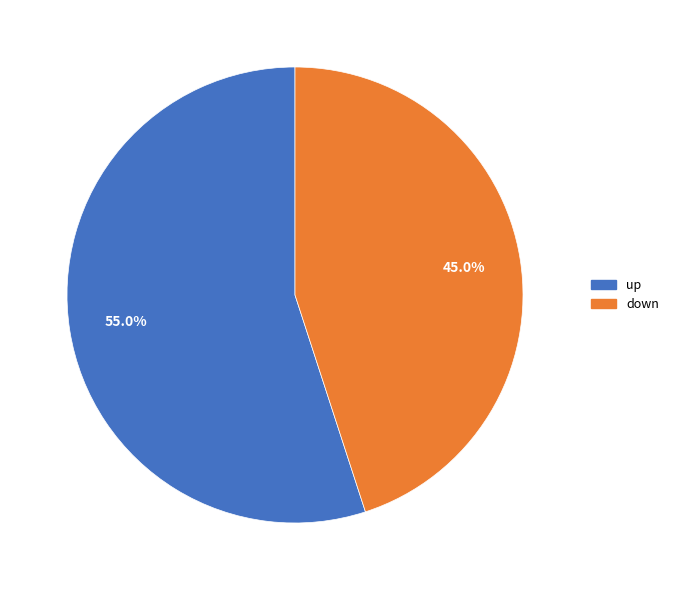

How many slices are in this pie chart?

2